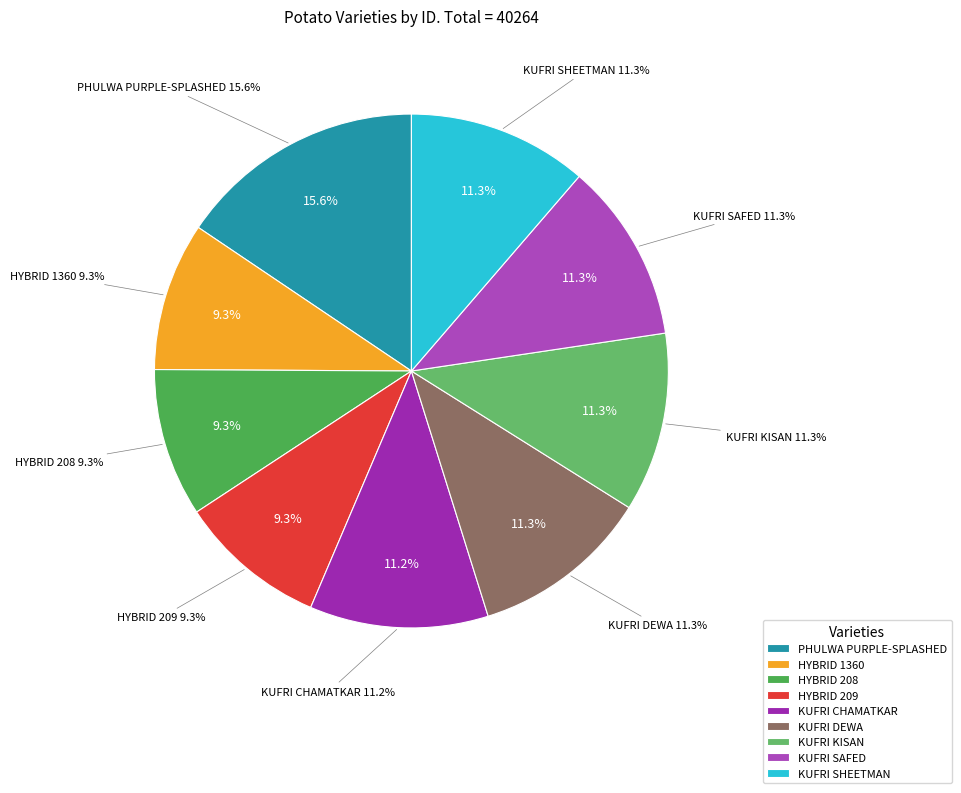

True or false: KUFRI SHEETMAN accounts for 11% of the total.

True